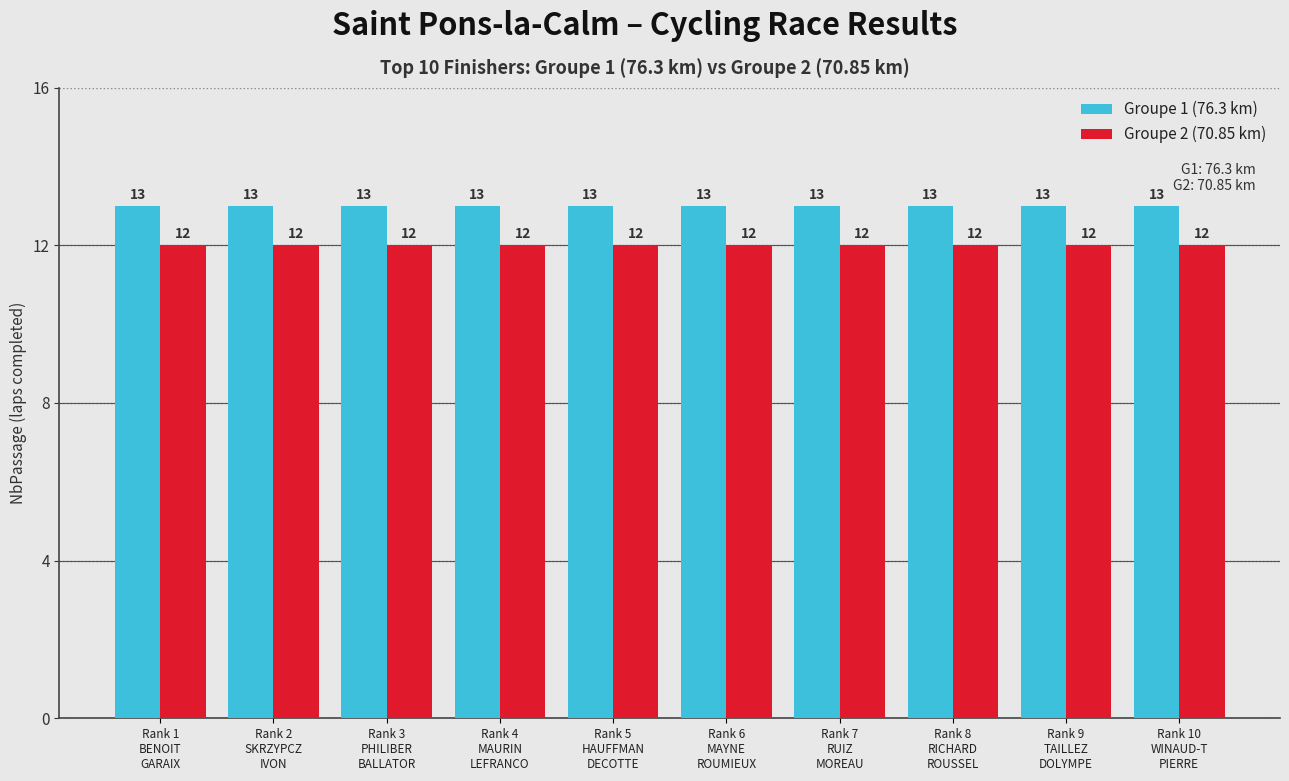

What are all the series names shown in the legend?

Groupe 1 (76.3 km), Groupe 2 (70.85 km)